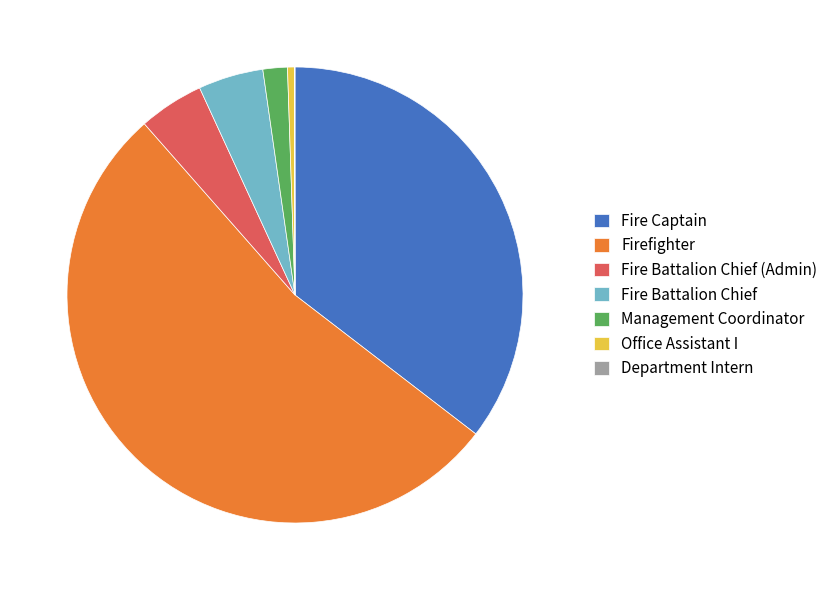

Do Fire Battalion Chief (Admin) and Fire Captain together represent more than half of the pie?

No